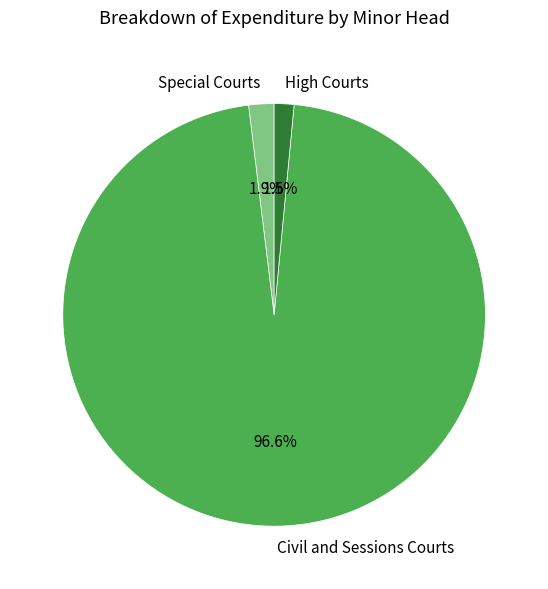

What percentage do High Courts and Special Courts together represent?

3.4%